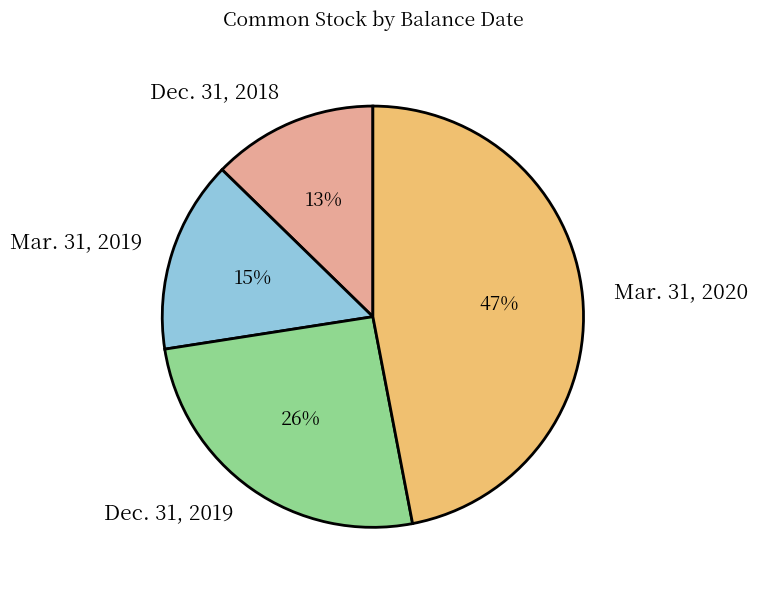

Is the sum of Mar. 31, 2019 and Dec. 31, 2019 greater than half?

No